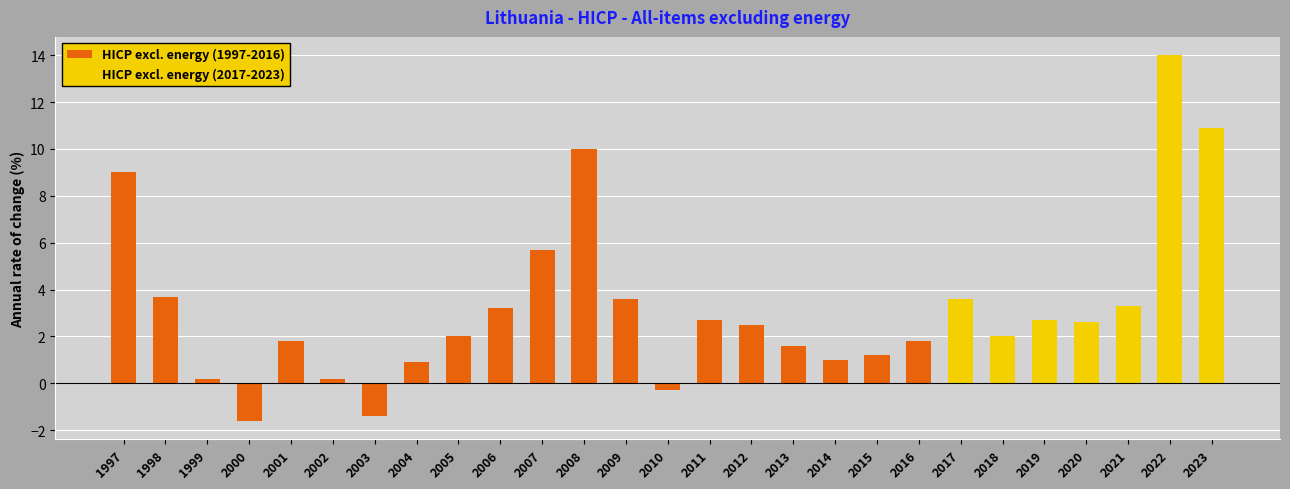

Are the bars horizontal?

No